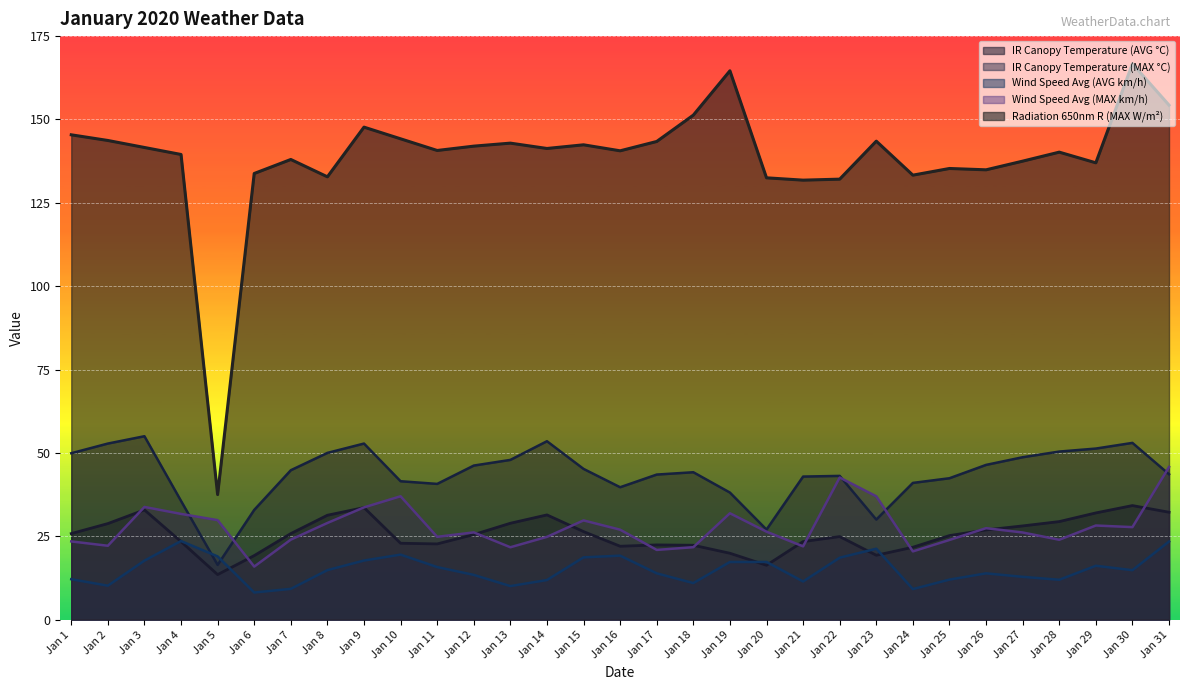

Where do IR Canopy Temperature (MAX °C) and Wind Speed Avg (AVG km/h) first cross each other?

Jan 4 and Jan 5